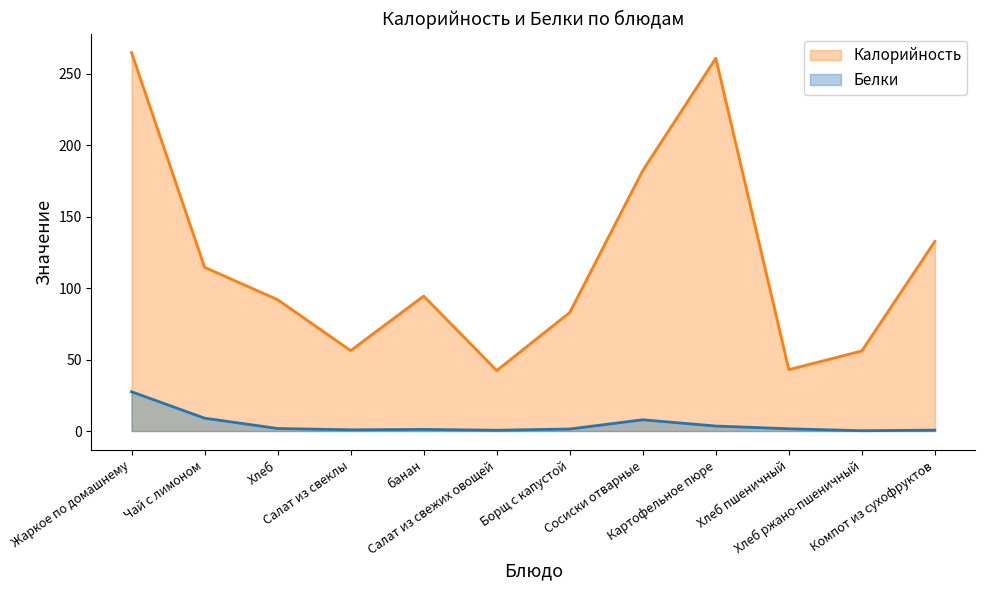

What is the label of the 10th point from the right?

Хлеб